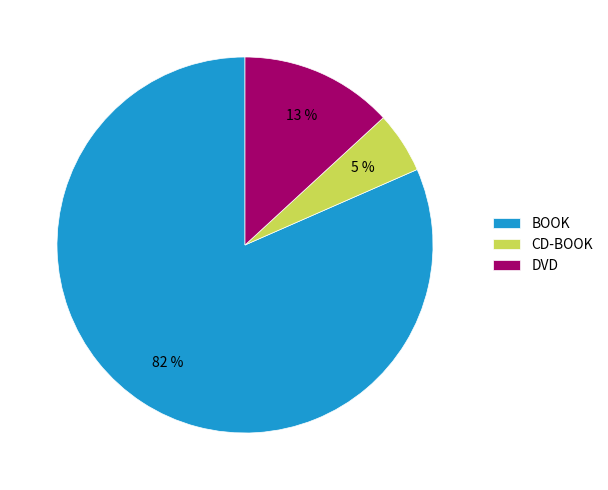

To the nearest percent, what portion does CD-BOOK represent?

5%